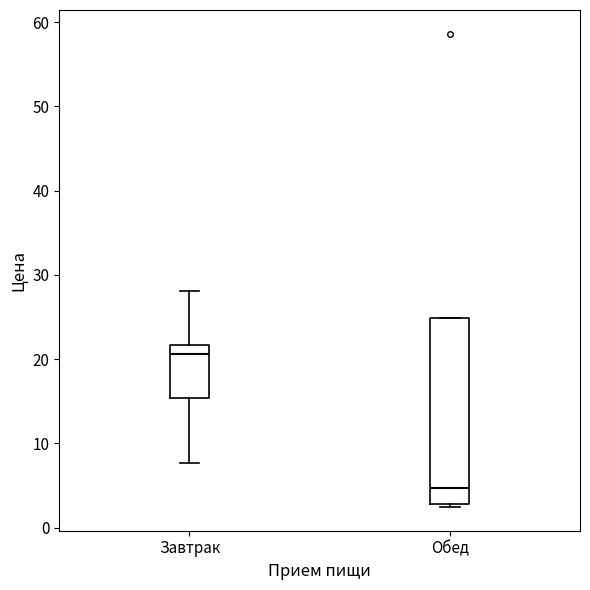

Which box is the tallest, from its lower edge to its upper edge?

Обед